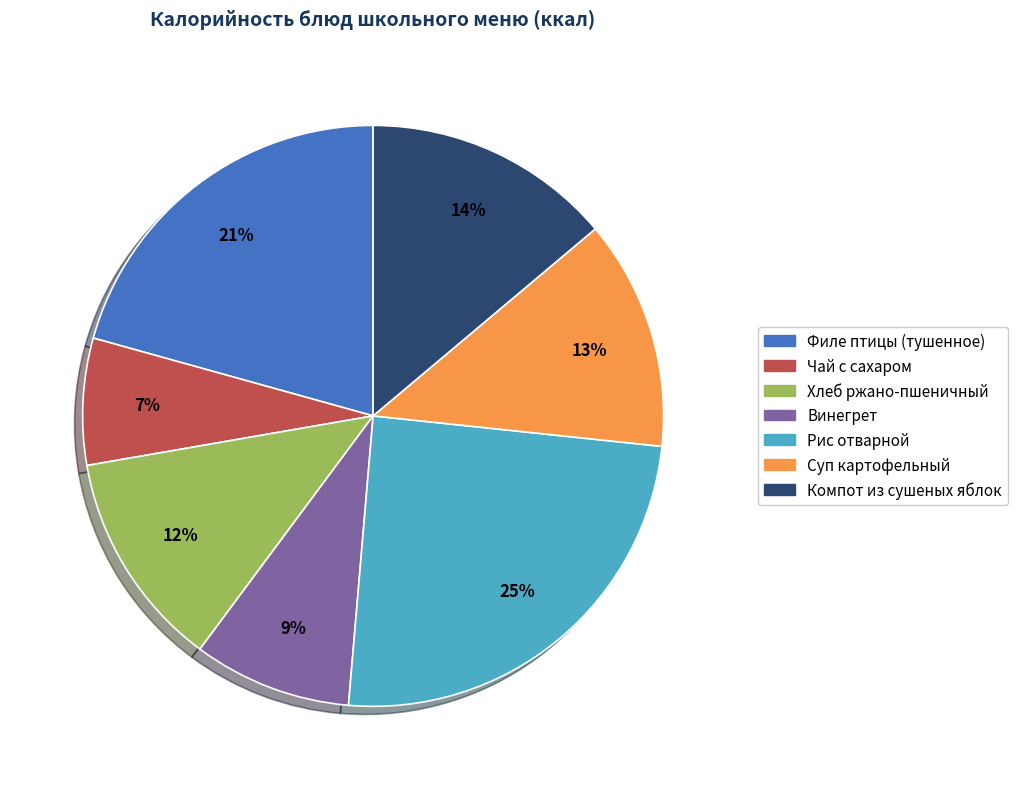

Is Винегрет the majority of the pie?

No